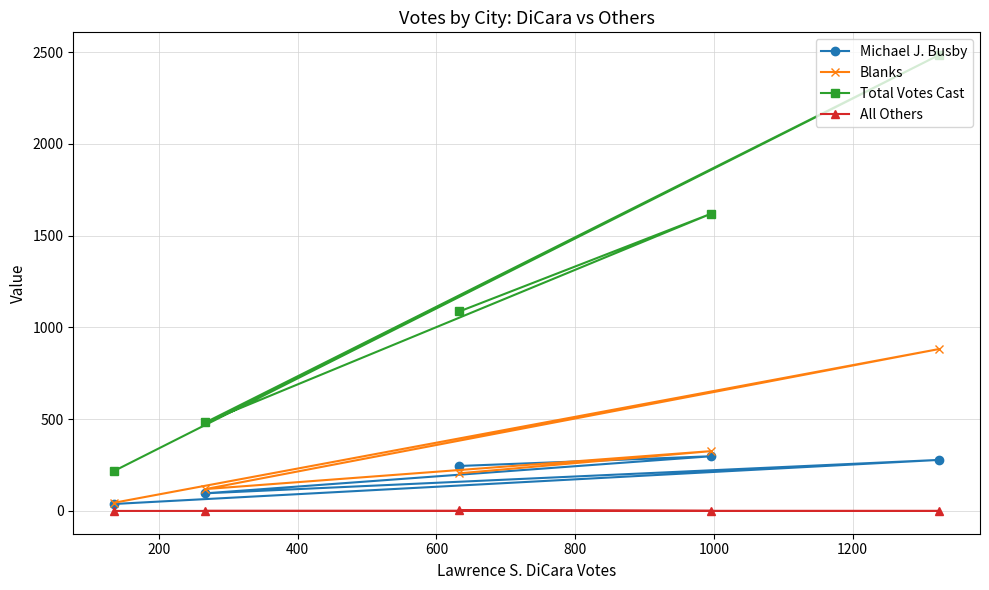

Which series has the widest spread of values?

Total Votes Cast